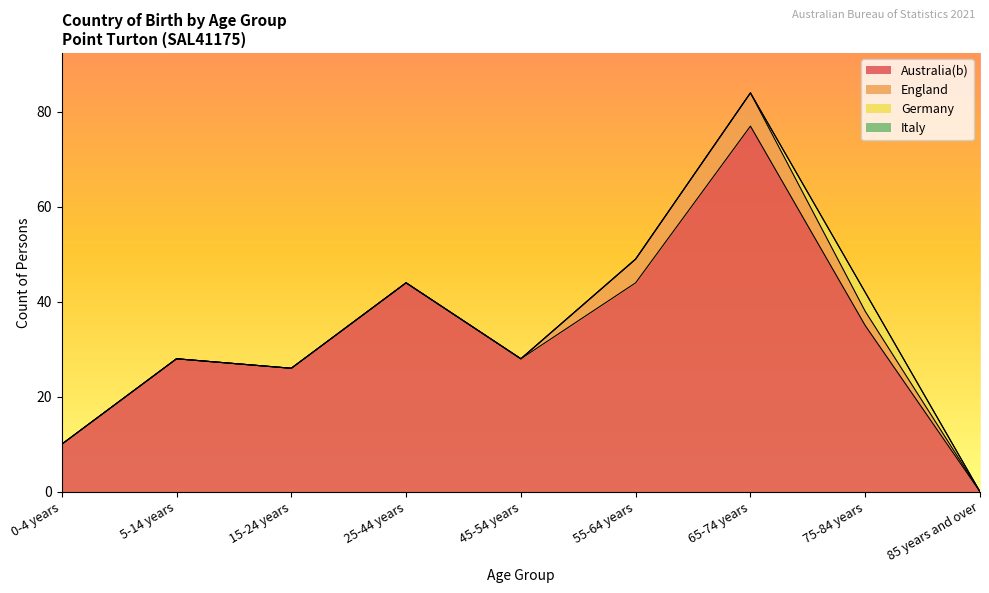

How many times do England and Germany cross each other?

1